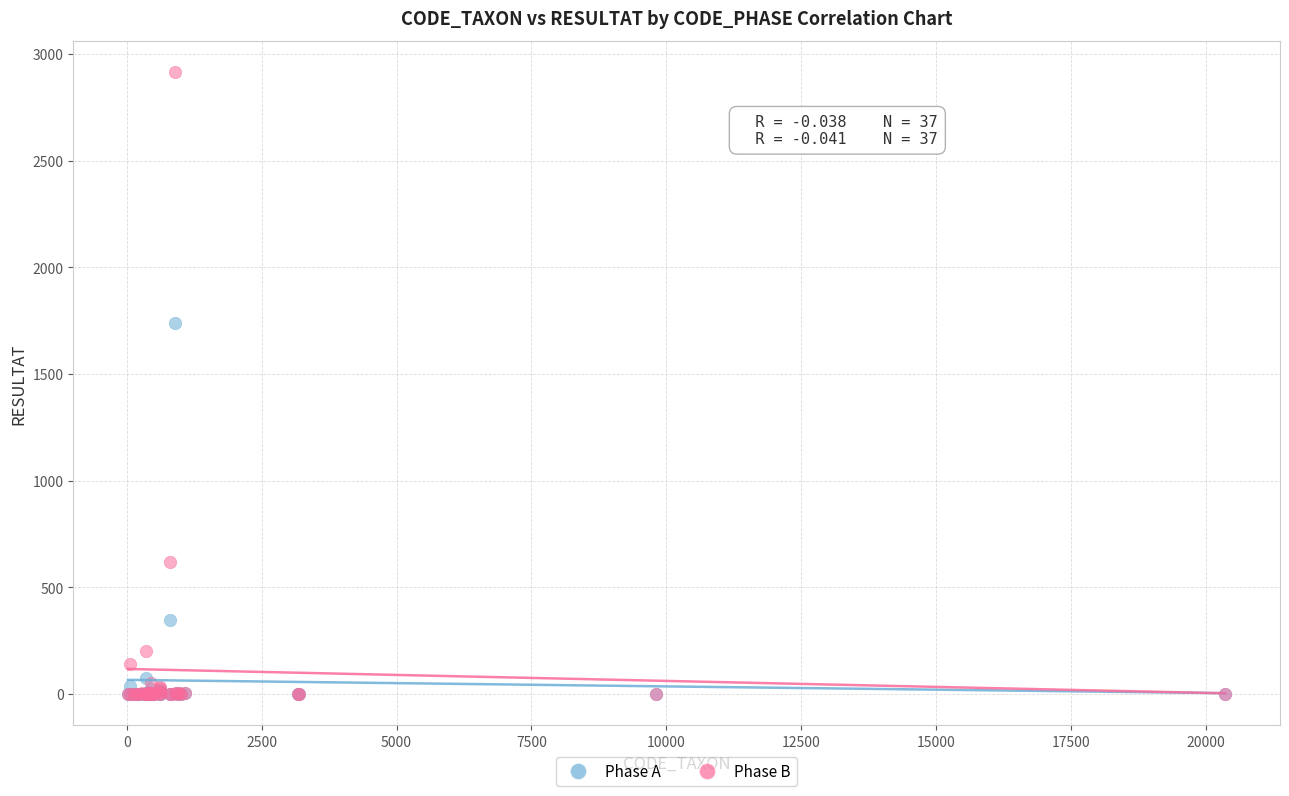

What are all the series names shown in the legend?

Phase A, Phase B